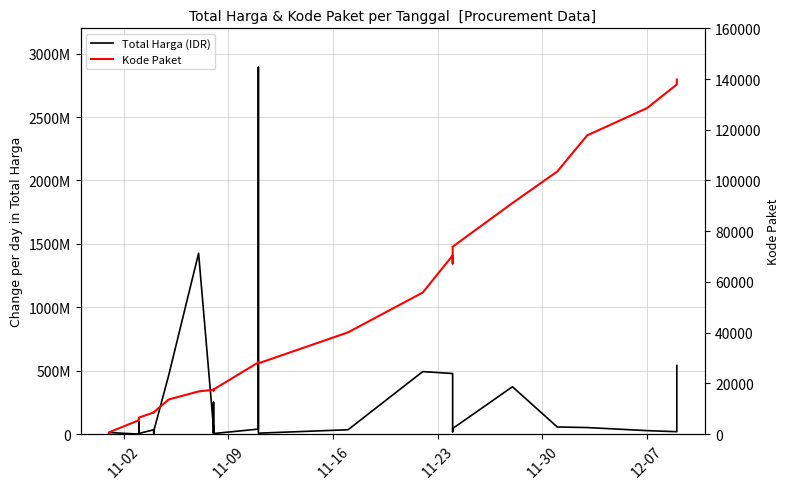

How many interior local peaks does the Total Harga series have?

10